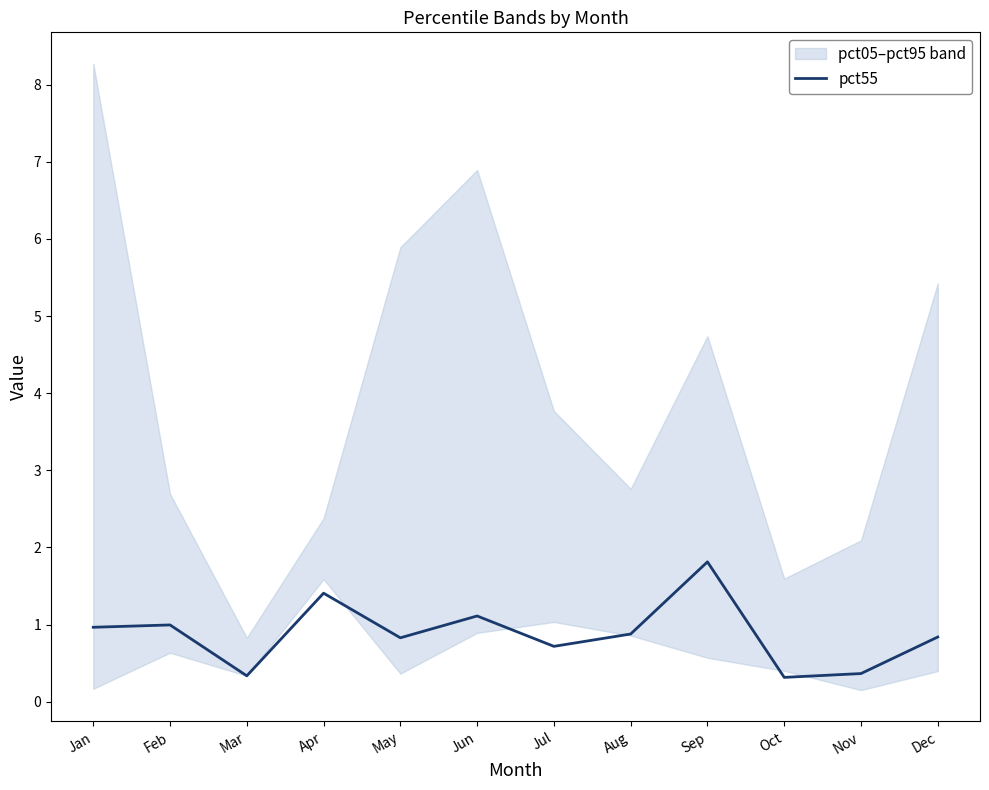

Is this an area chart (filled region under the line)?

No